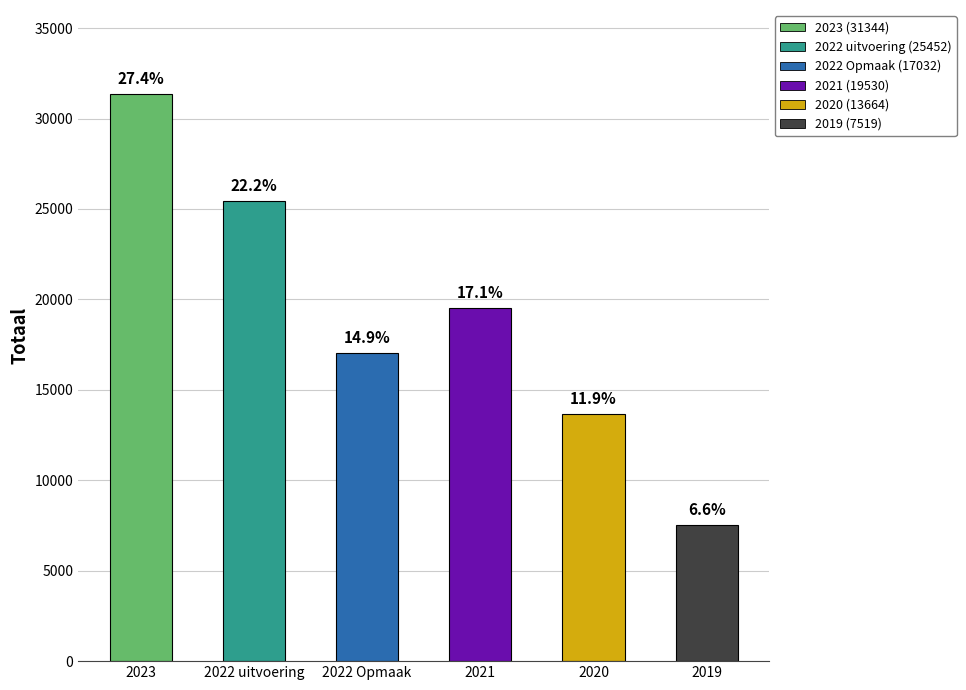

List the labels in order of value, smallest first.

2019, 2020, 2022 Opmaak, 2021, 2022 uitvoering, 2023